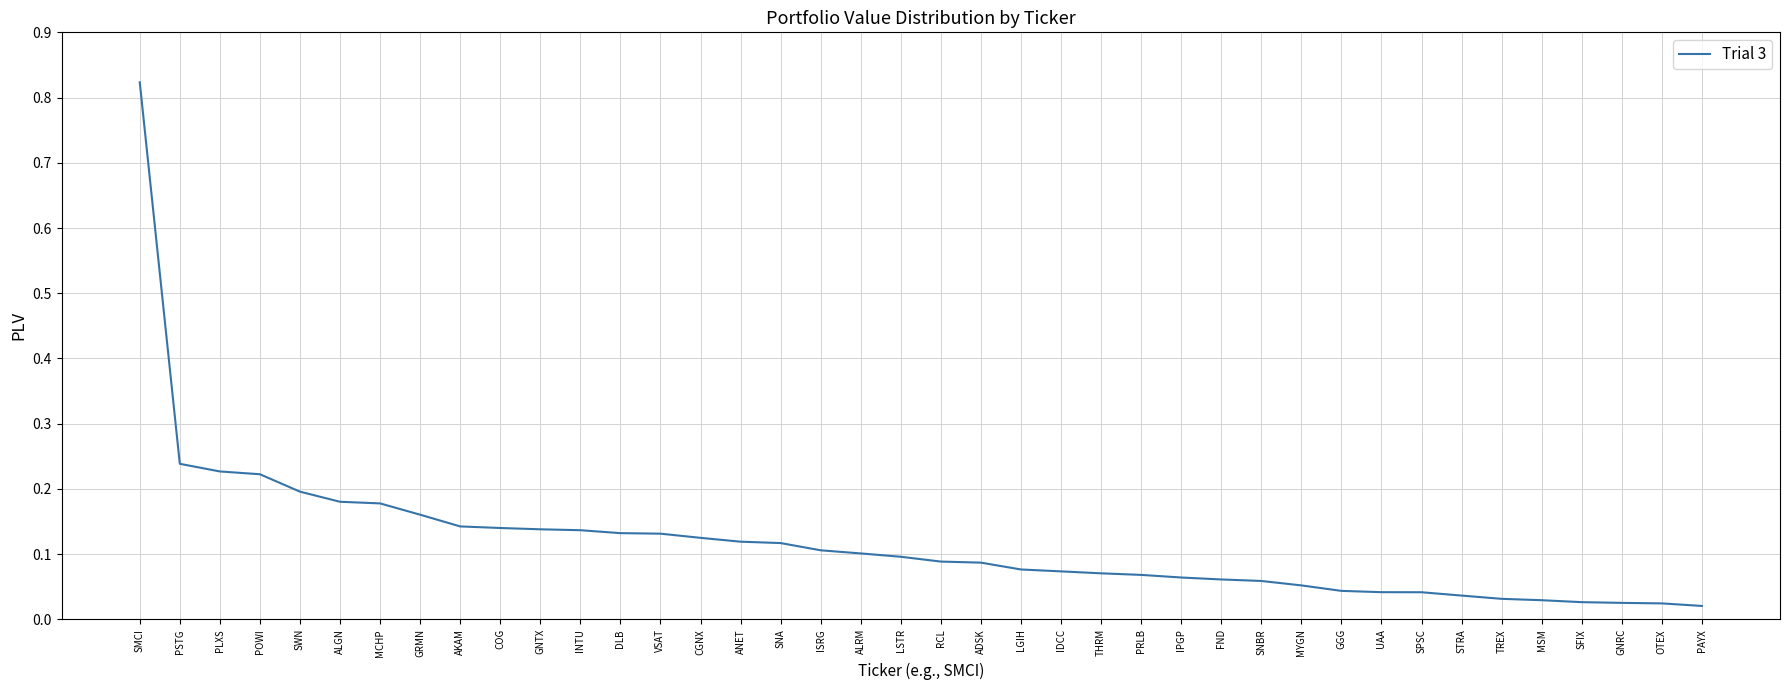

Between STRA and POWI, which is larger?

POWI